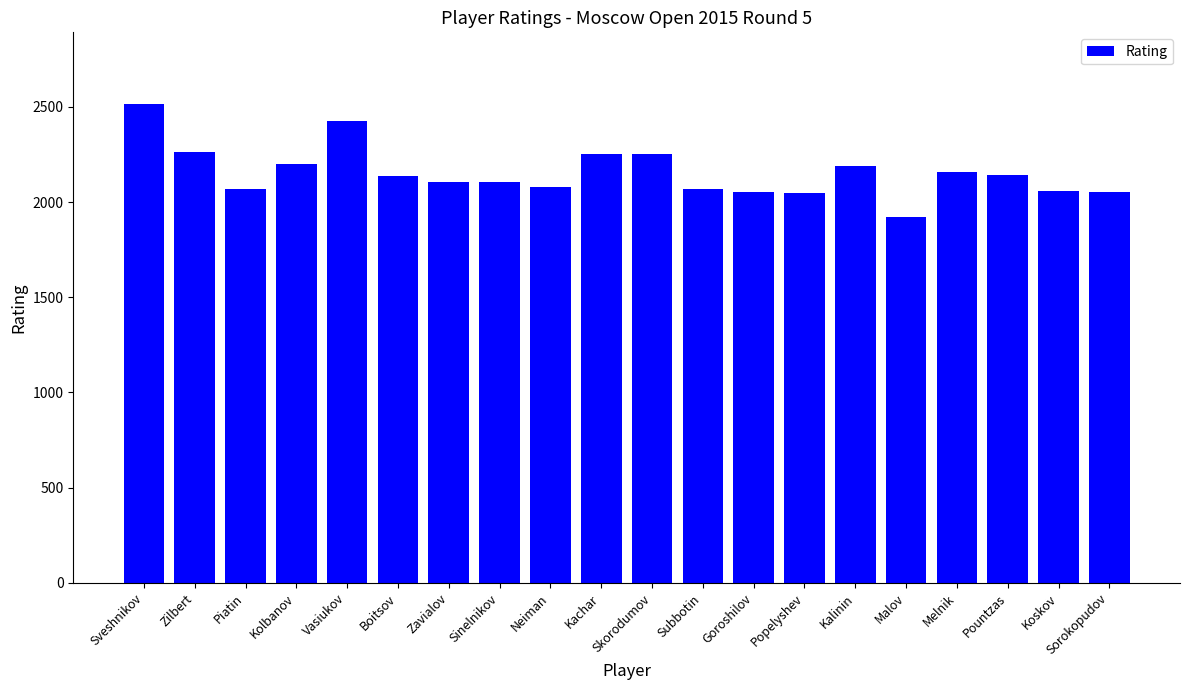

Are the bars horizontal?

No